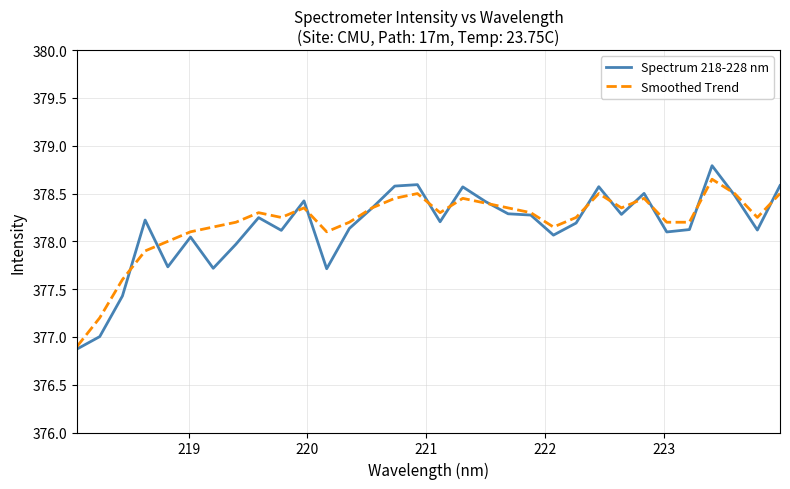

Which series has the widest spread of values?

Spectrum 218-228 nm